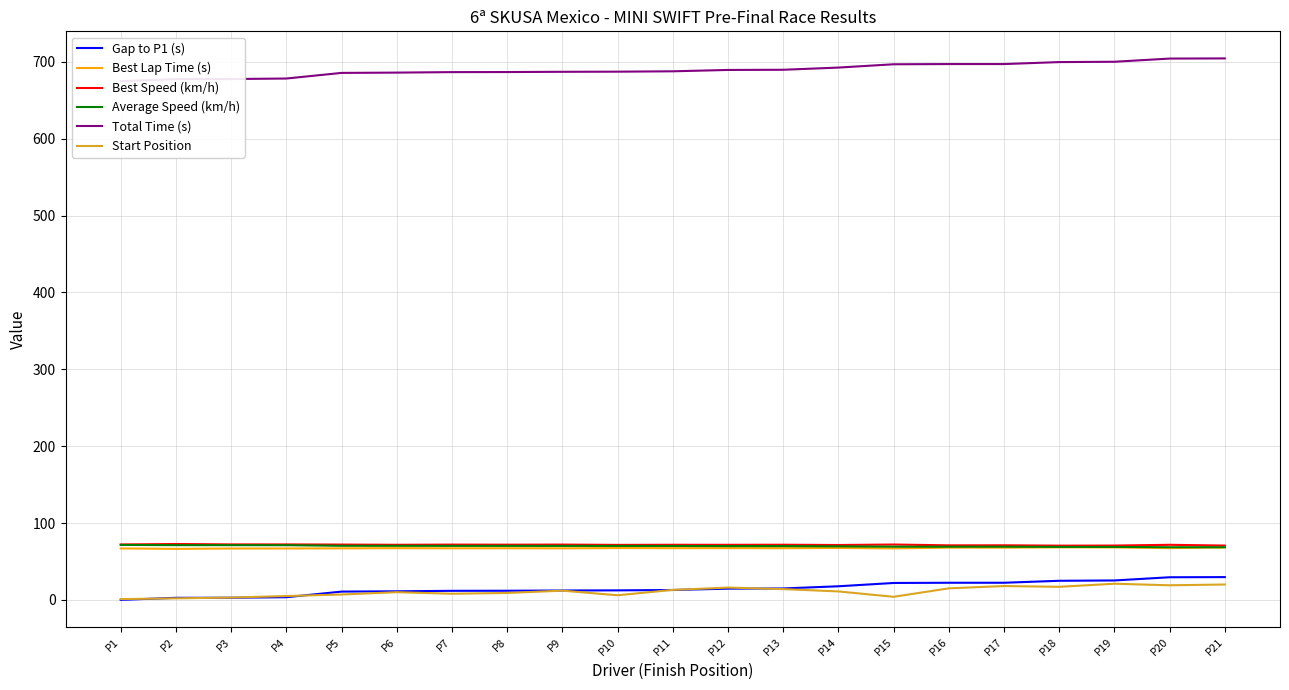

How many lines are shown in the chart?

6